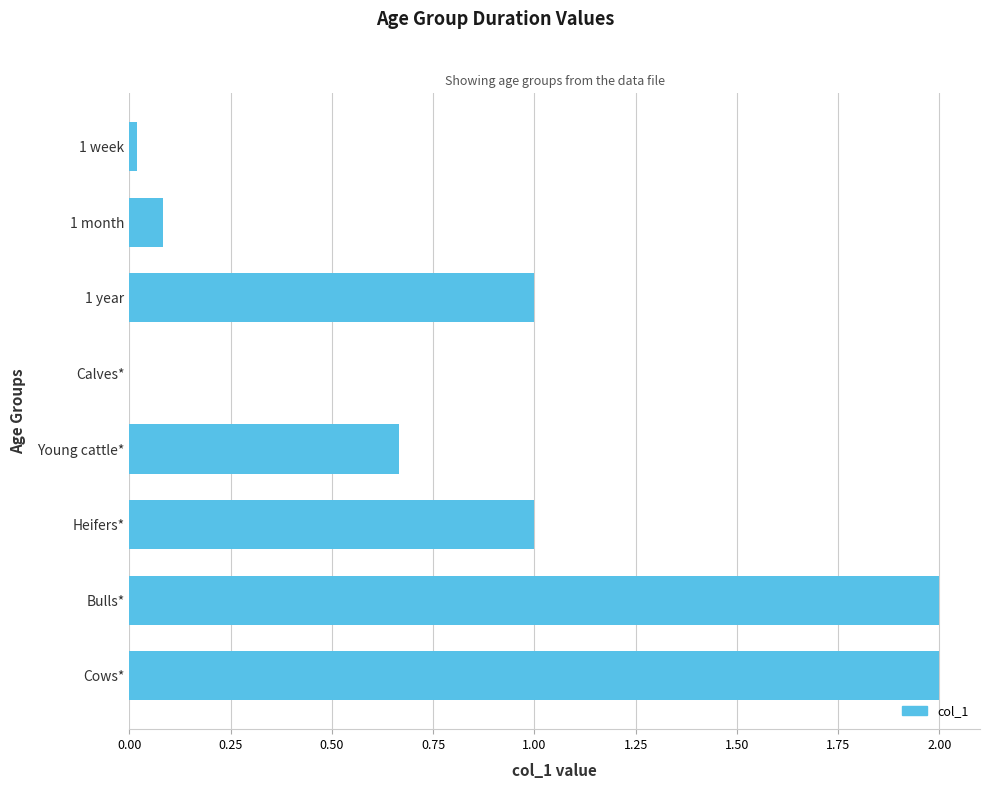

Read the value at Bulls*.

2.0